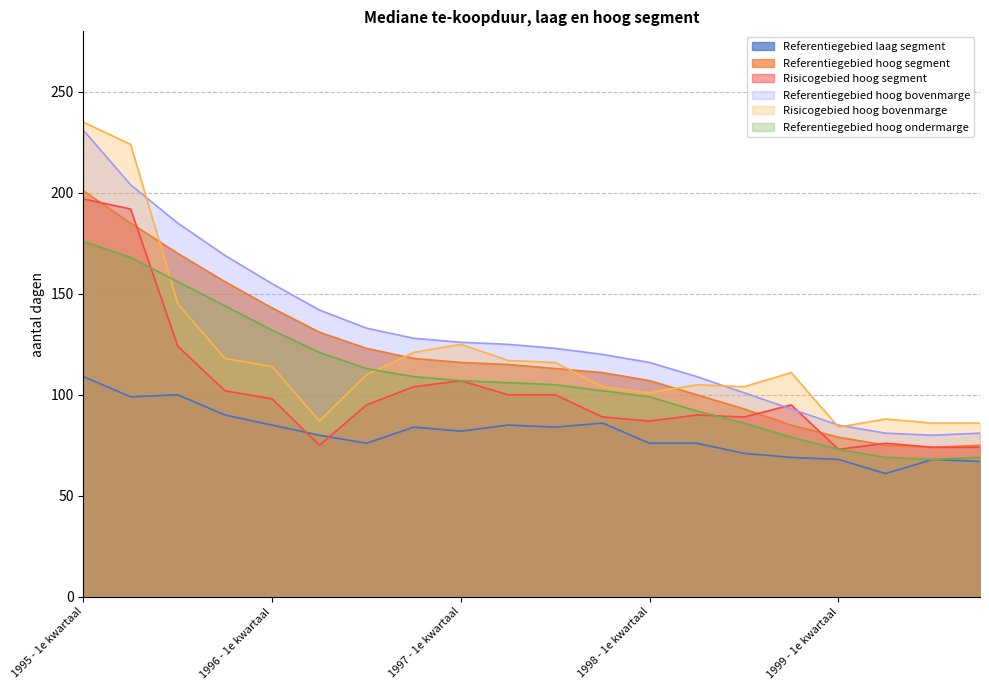

What is the value of the Referentiegebied hoog bovenmarge point at the 10th from the left?

125